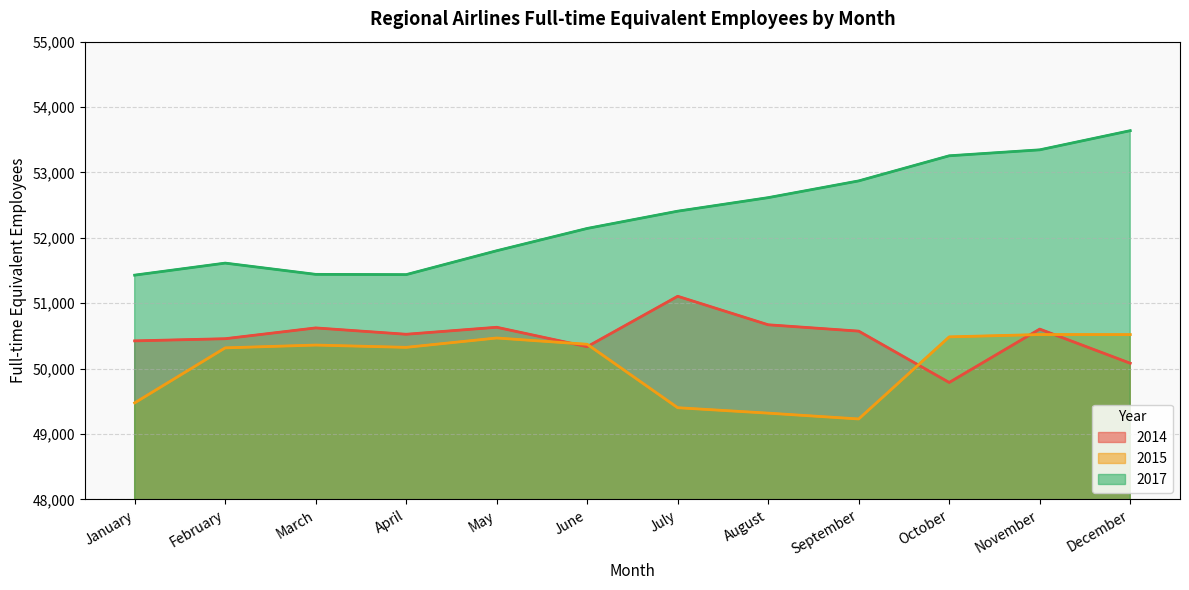

Reading left to right, what are all the values shown in this chart?

2014: 50425	50458	50623	50526	50633	50336	51107	50671	50574	49789	50605	50083
2015: 49477	50318	50361	50326	50469	50373	49403	49320	49231	50486	50522	50521
2017: 51430	51614	51442	51438	51803	52144	52408	52615	52871	53255	53346	53639